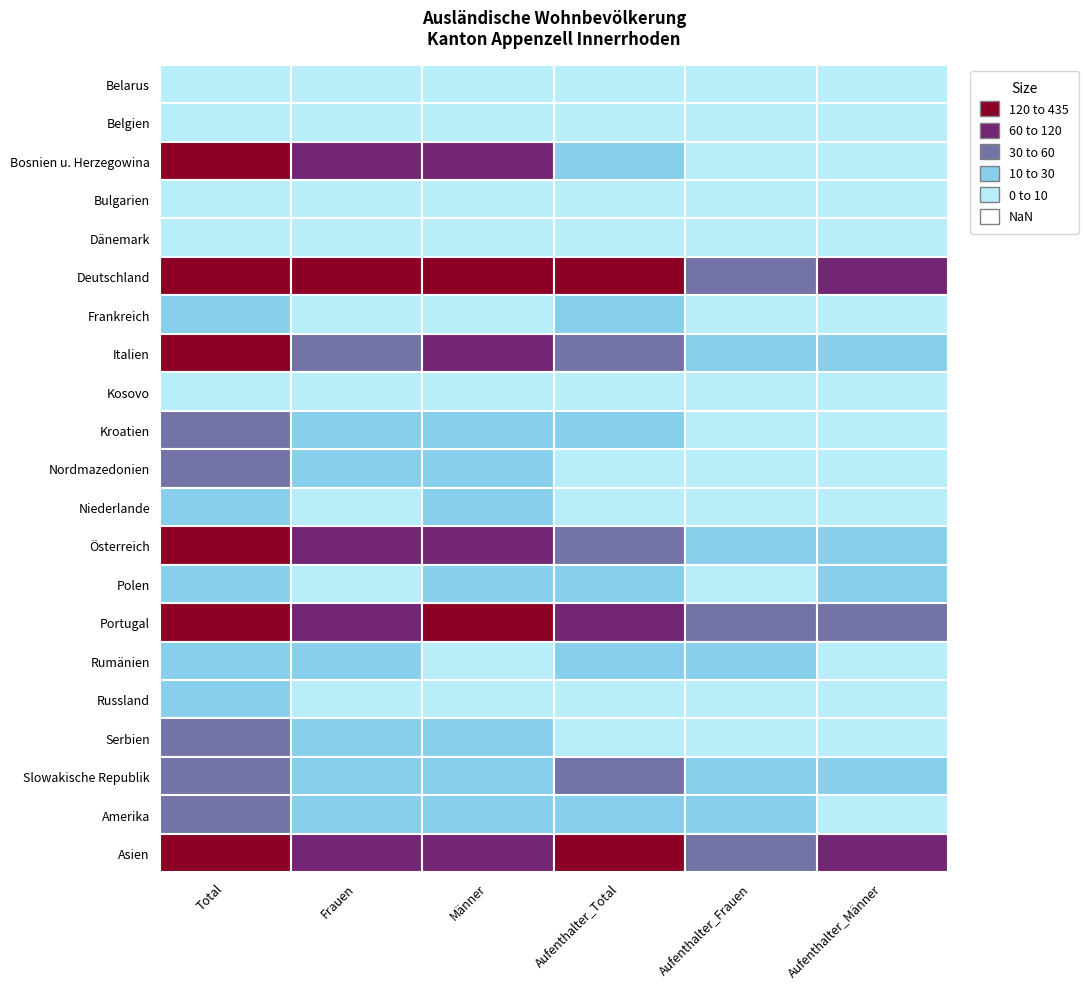

List the series in order of their peak value, highest first.

Deutschland, Portugal, Bosnien u. Herzegowina, Asien, Österreich, Italien, Nordmazedonien, Serbien, Slowakische Republik, Kroatien, Amerika, Polen, Niederlande, Rumänien, Frankreich, Russland, Belgien, Kosovo, Belarus, Dänemark, Bulgarien